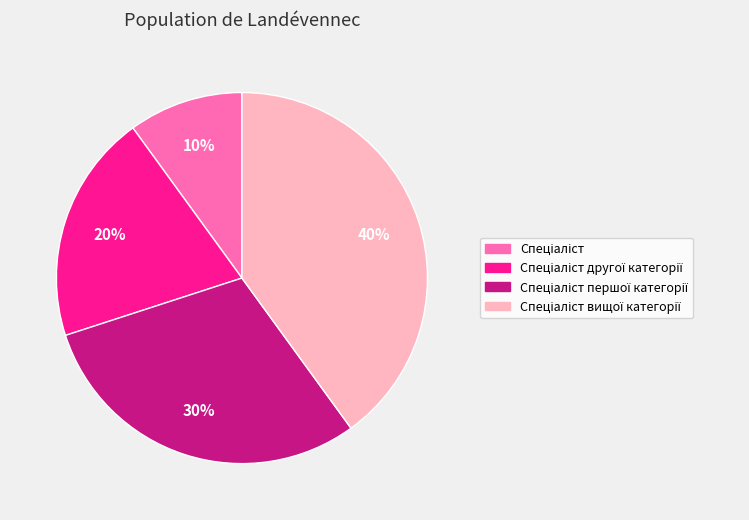

Is there a majority slice in this chart?

No